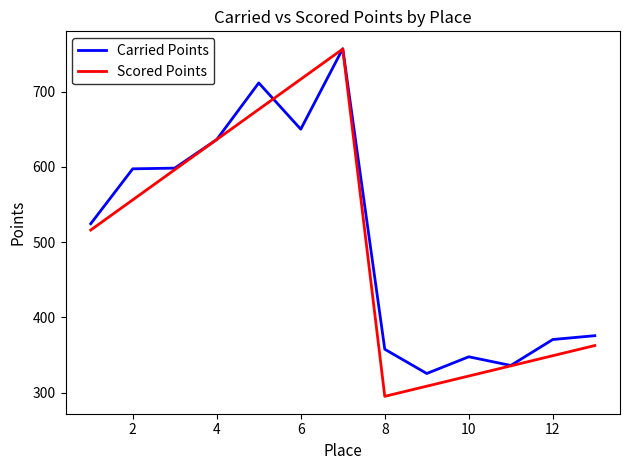

How many interior local valleys does the Scored Points series have?

1